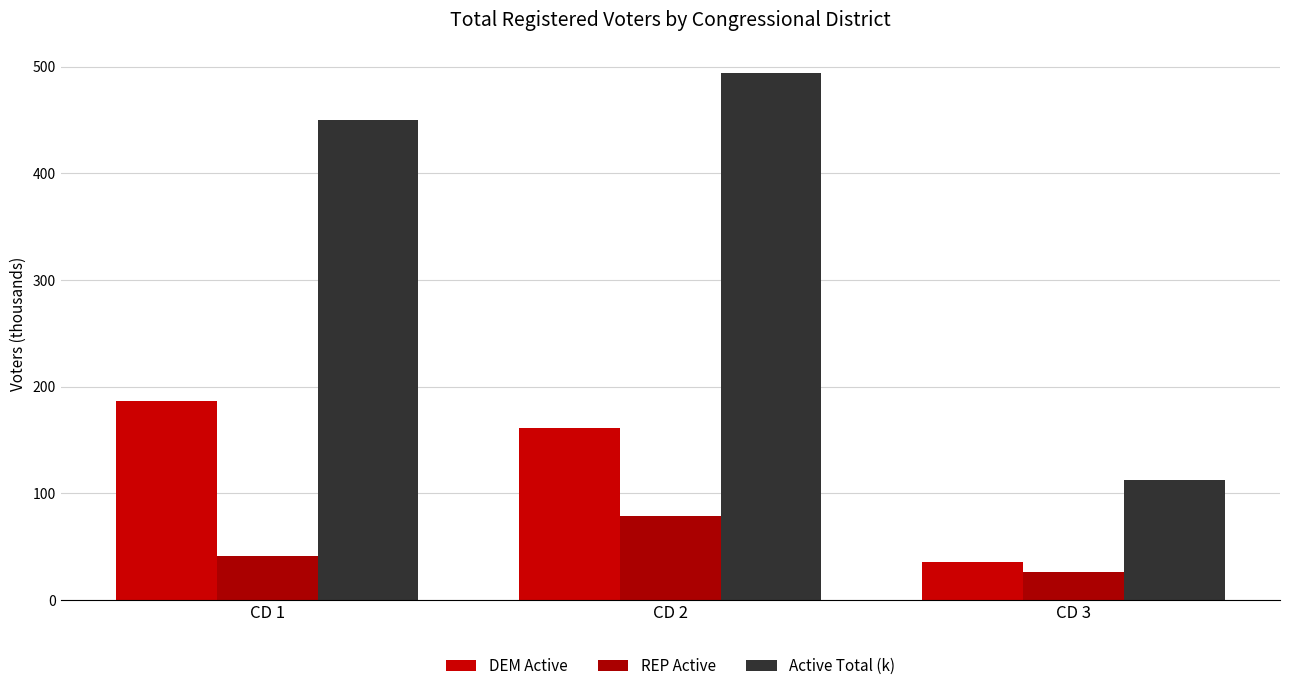

Which has a higher value, CD 3 or CD 1?

CD 1